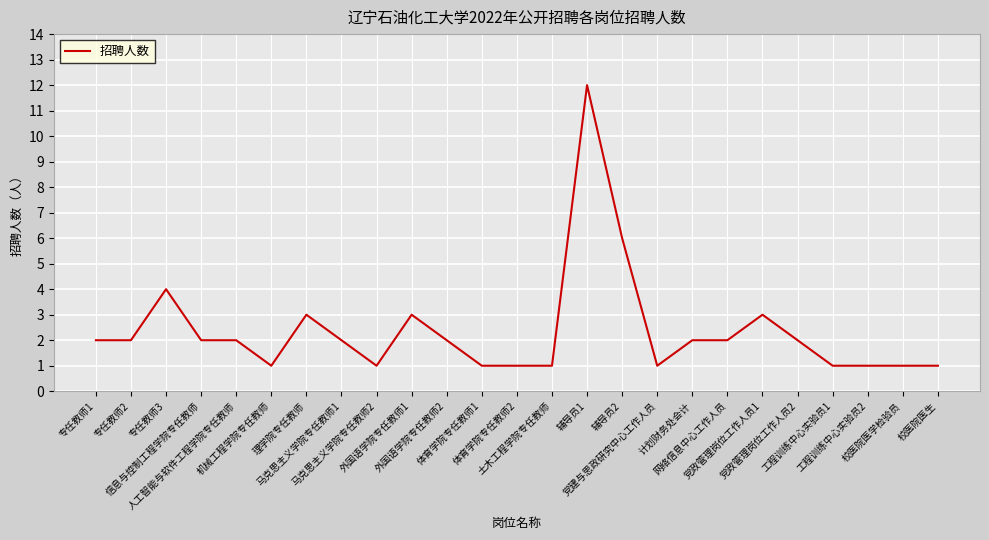

Between 网络信息中心工作人员 and 理学院专任教师, which is larger?

理学院专任教师